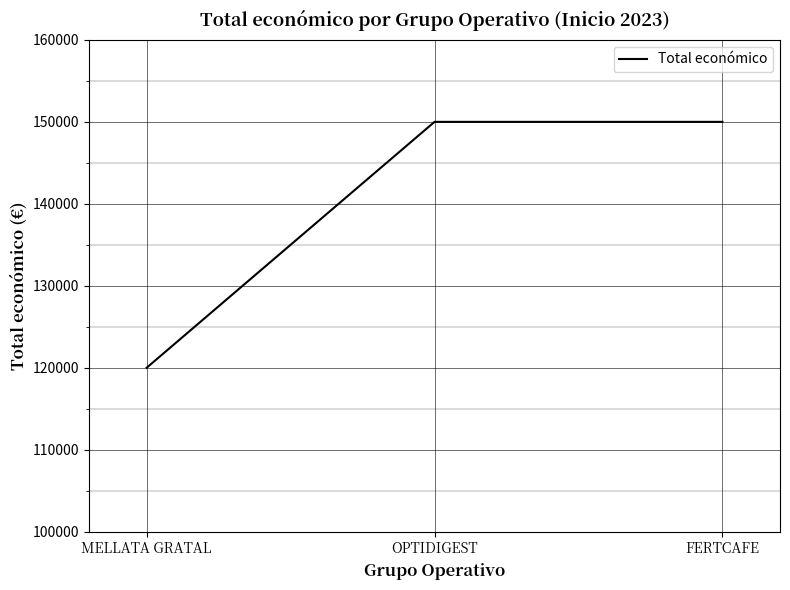

Is it true that the value at FERTCAFE is 150000?

True